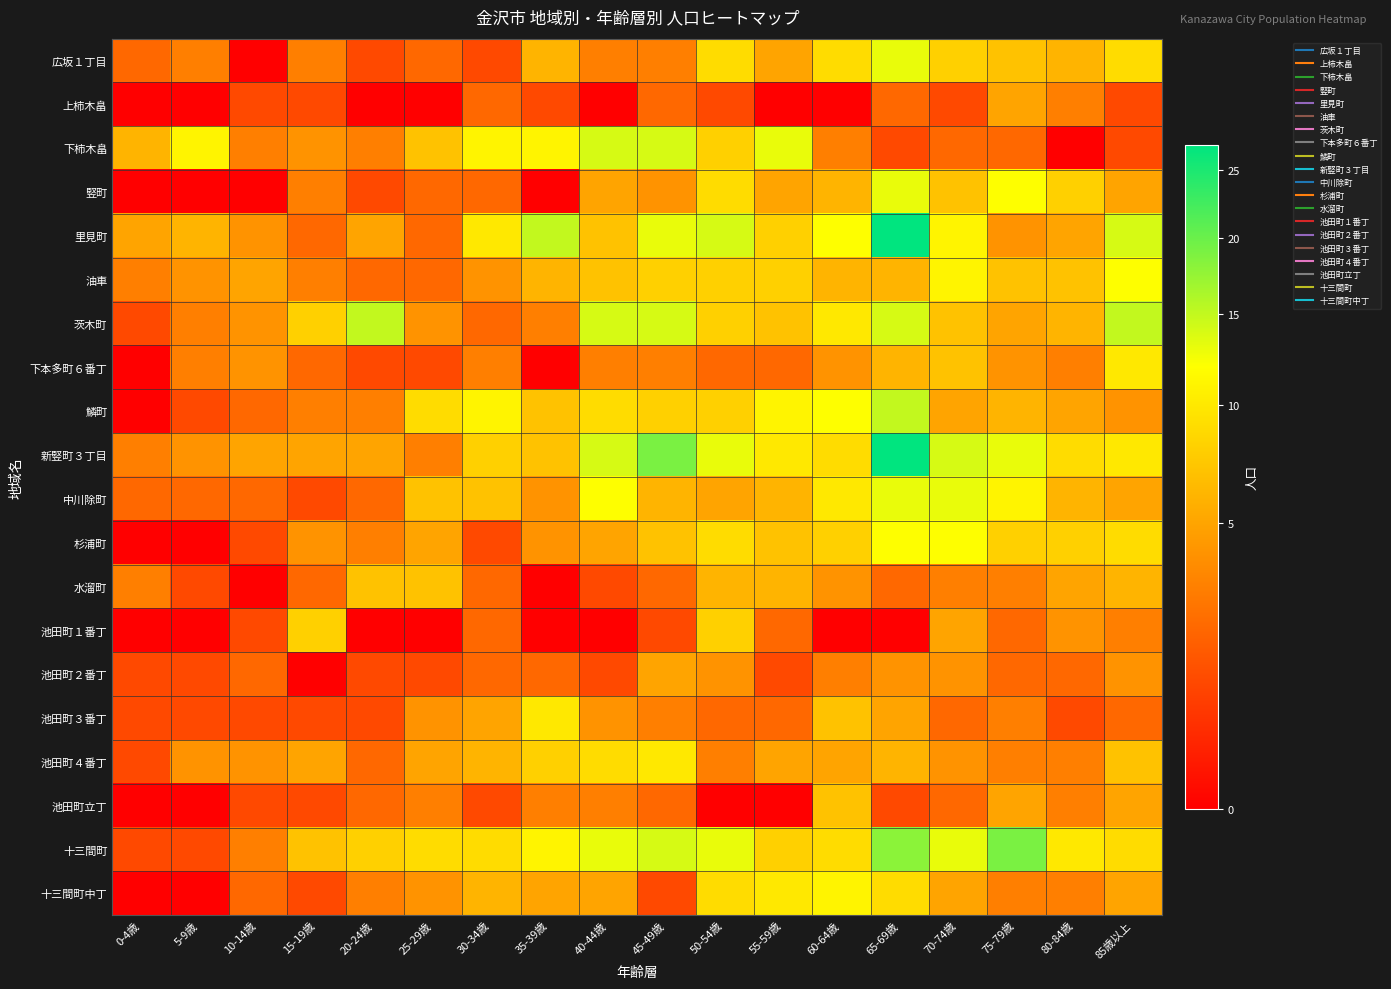

At which category is the sum across all series the highest?

65-69歳